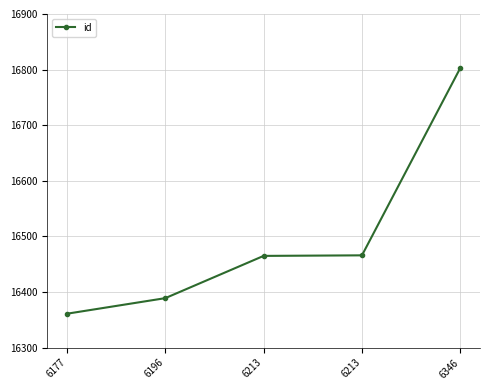

What is the smallest value displayed?

16361